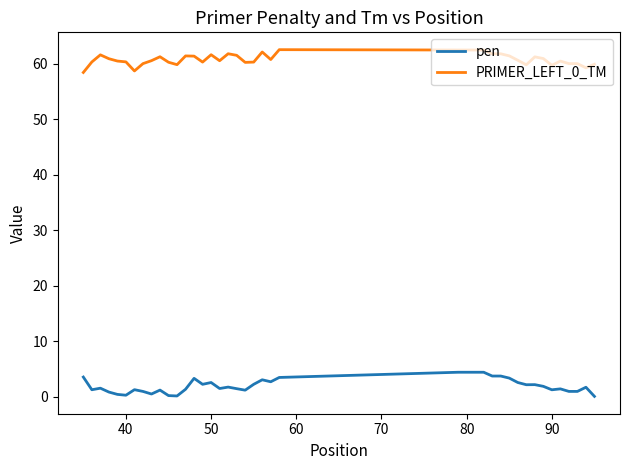

What is the difference between the maximum and minimum values in the pen series?

4.3